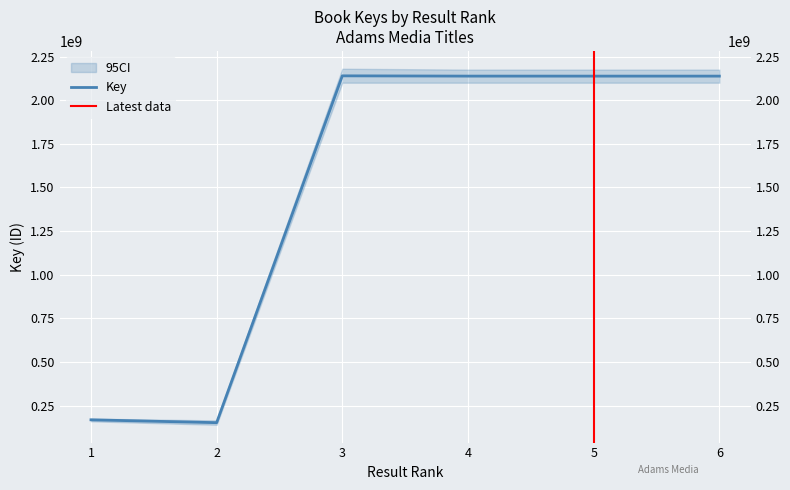

Approximately how many times larger is the value at 4 compared to 2?

14.1